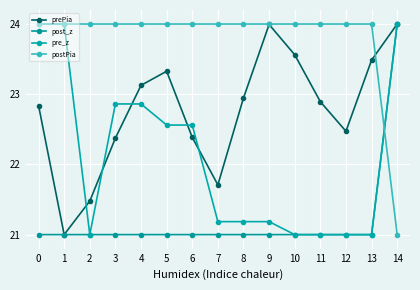

Does the chart have visible grid lines?

Yes